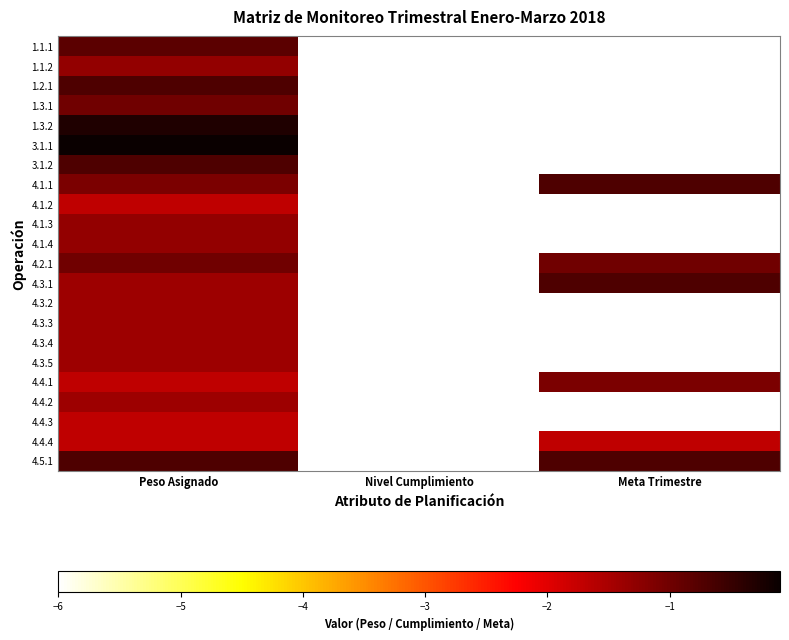

Which has a higher value, Peso Asignado or Nivel Cumplimiento?

Peso Asignado